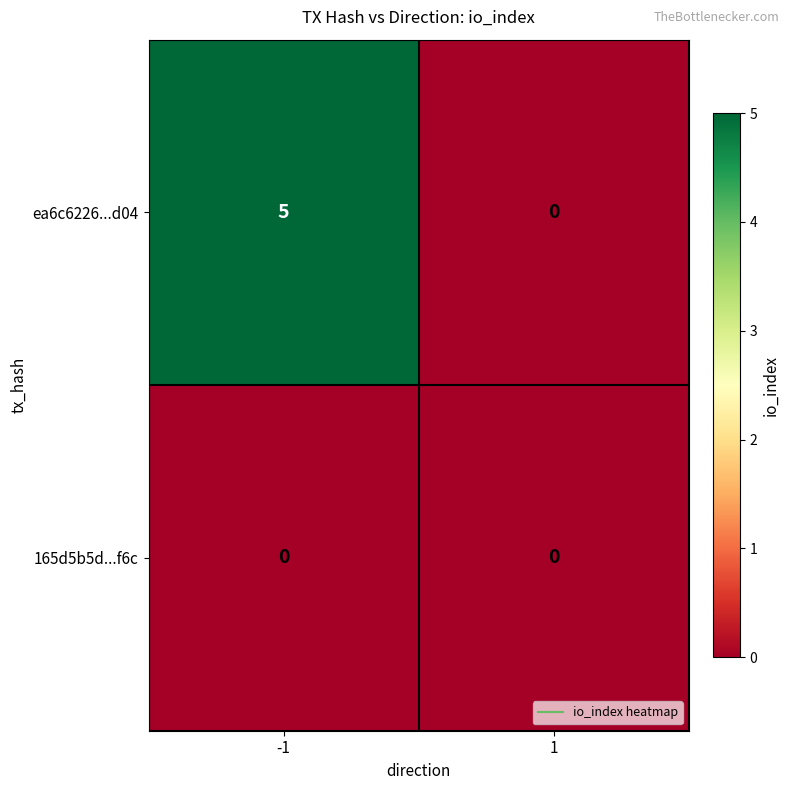

What is the greatest value displayed?

5